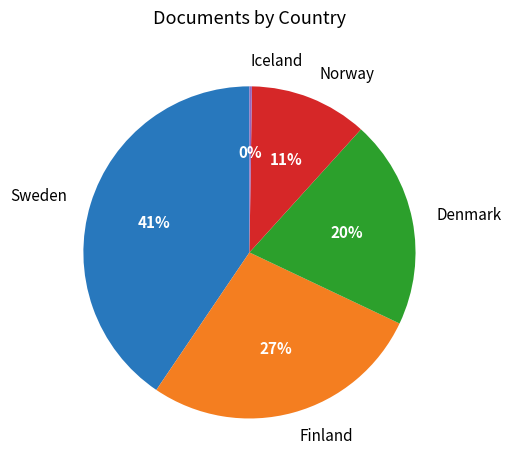

Approximately how many times larger is the value at Norway compared to Sweden?

0.3